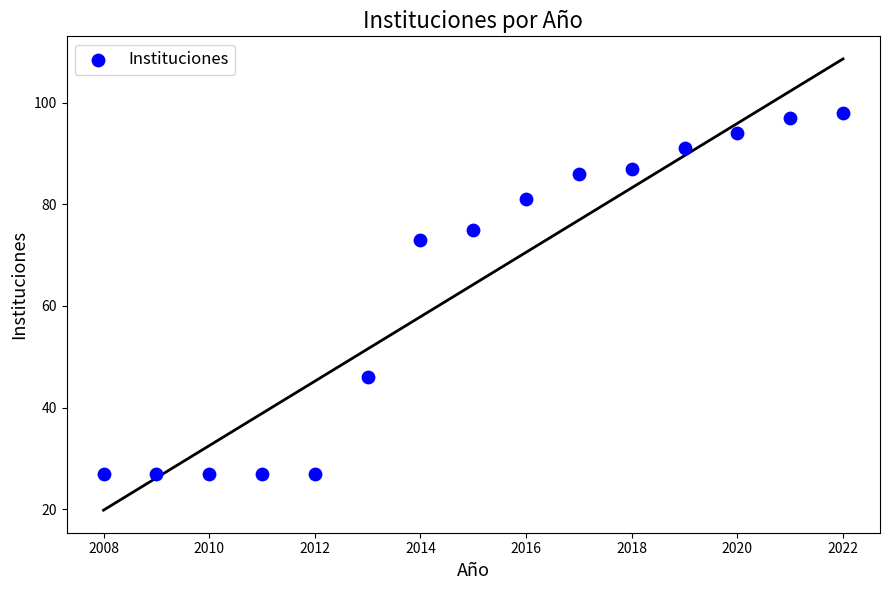

What is the range of X values (max minus min)?

14